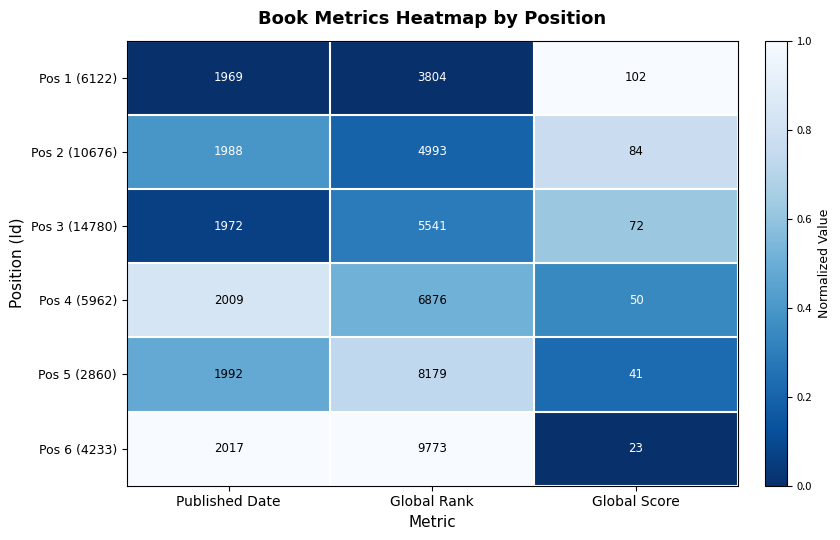

Which series has the largest total across all categories?

Pos 6 (4233)